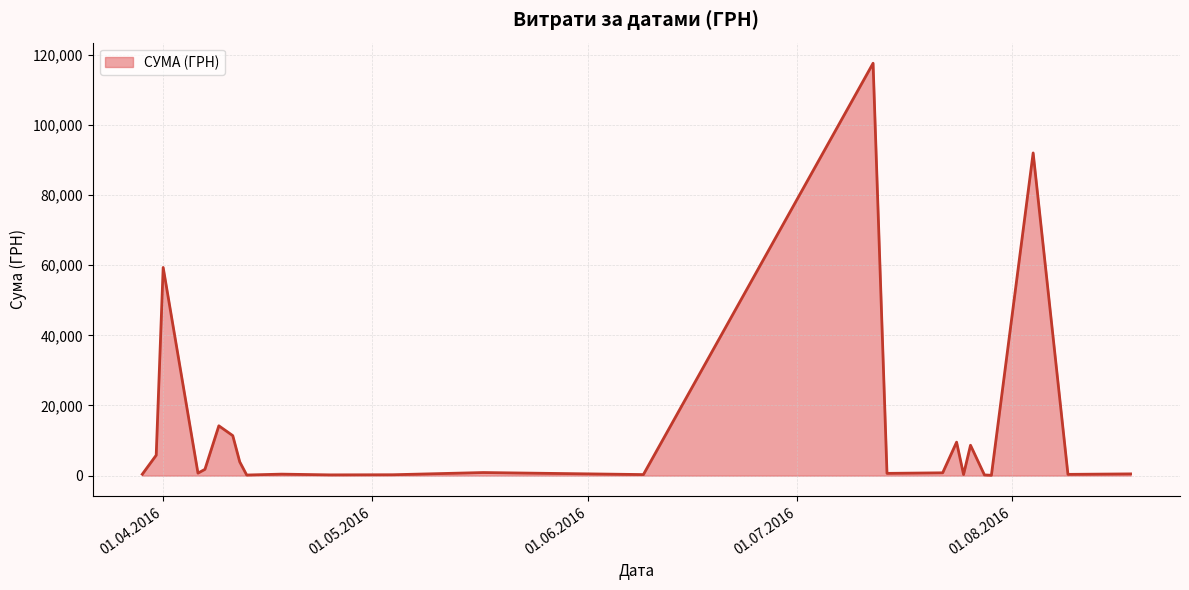

What is the difference between the maximum and minimum values?

117471.0